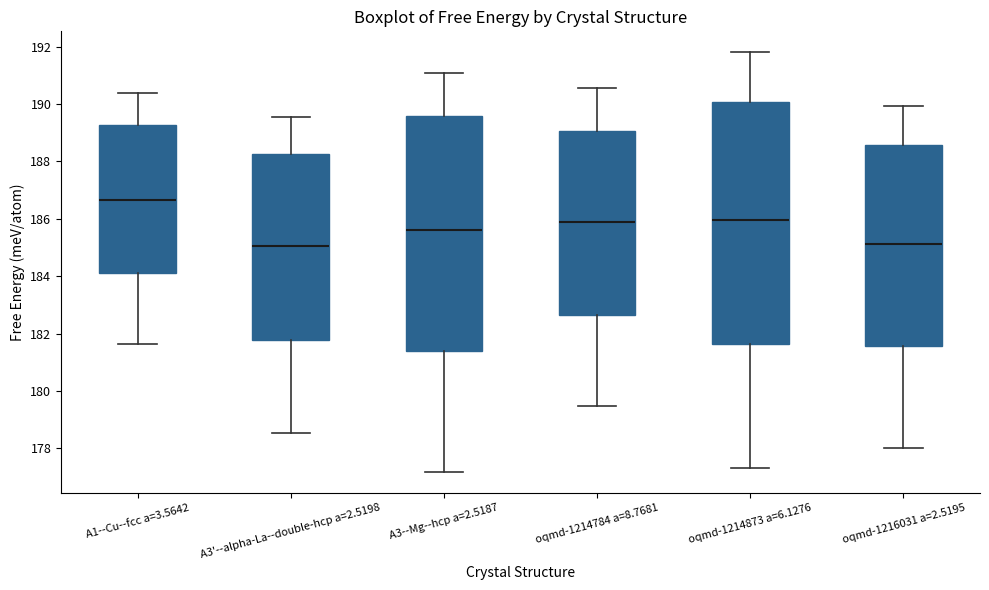

Where is the lower edge of the box for A3'--alpha-La--double-hcp a=2.5198 on the y-axis? The values are not printed on the chart, so give them approximately, as read against the axis.

181.8